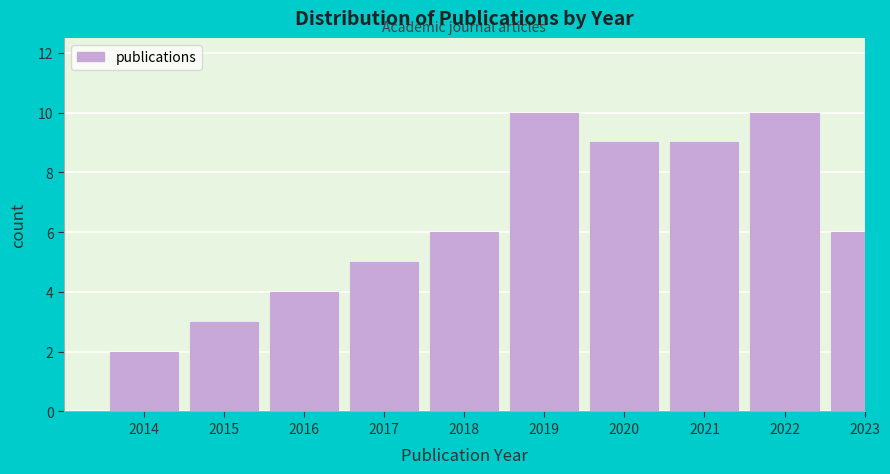

Reading right to left, extract all data points from this chart.

2023=6	2022=10	2021=9	2020=9	2019=10	2018=6	2017=5	2016=4	2015=3	2014=2